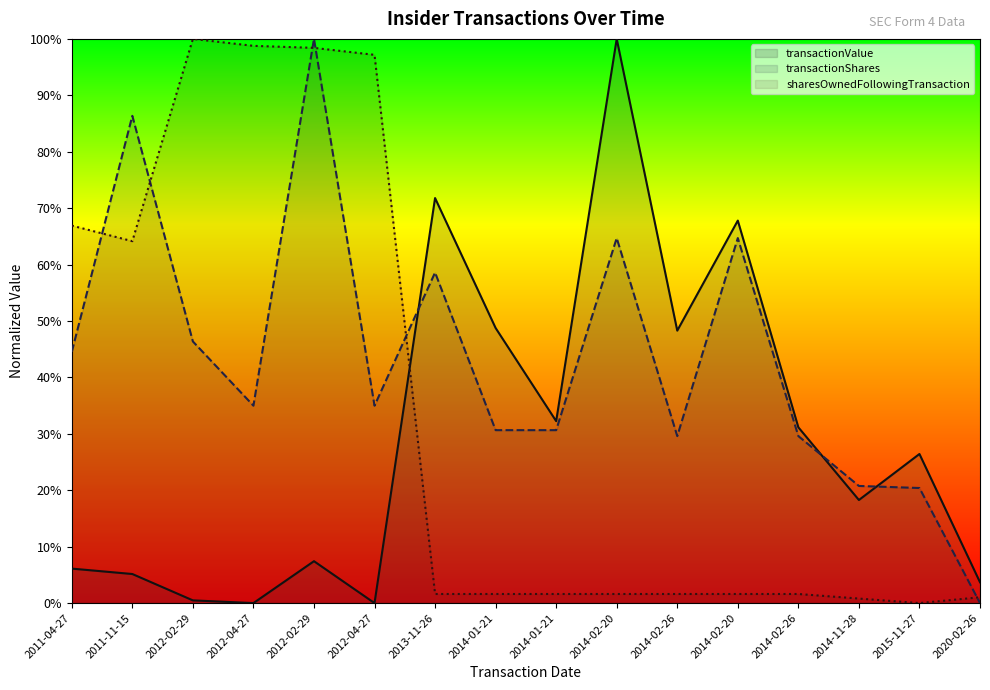

What are all the series names shown in the legend?

transactionValue, transactionShares, sharesOwnedFollowingTransaction